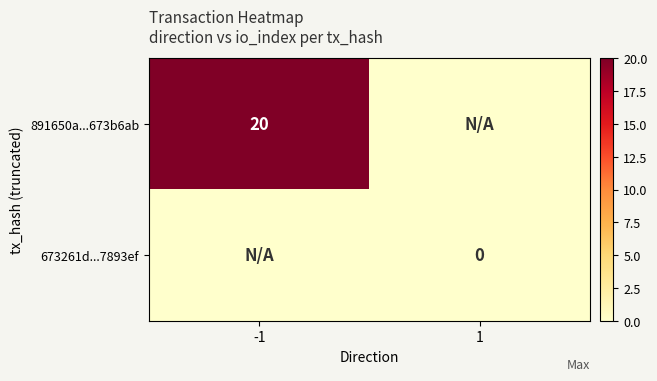

Is it true that 891650a...673b6ab equals 20 at -1?

True